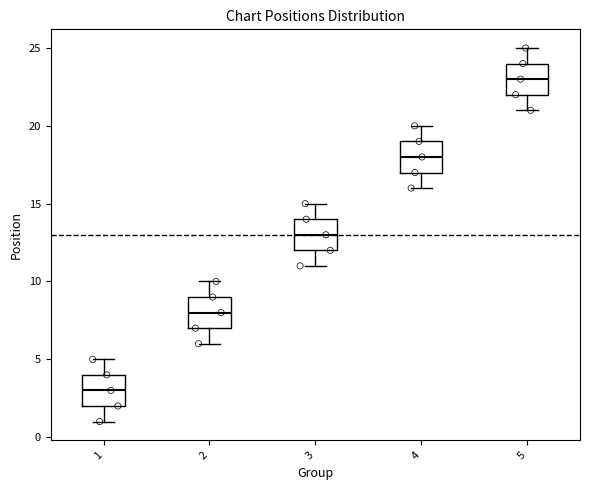

Reading left to right, read every box against the y-axis: the position of its median line, the range the box covers, and the ends of its whiskers. The values are not printed on the chart, so give them approximately, as read against the axis.

1: median 3, box 2 to 4, whiskers 1 to 5
2: median 8, box 7 to 9, whiskers 6 to 10
3: median 13, box 12 to 14, whiskers 11 to 15
4: median 18, box 17 to 19, whiskers 16 to 20
5: median 23, box 22 to 24, whiskers 21 to 25